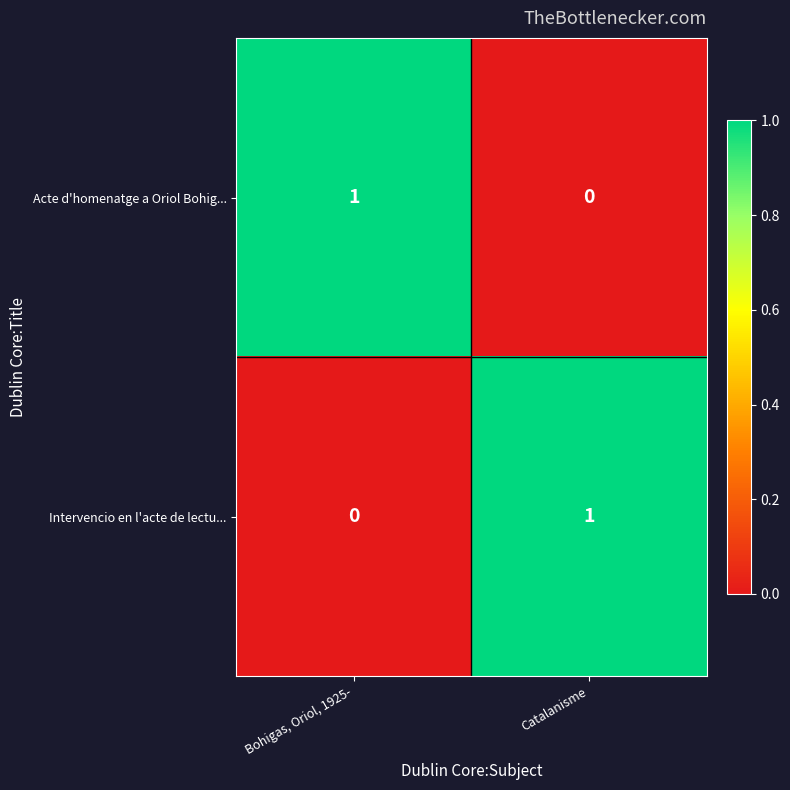

The value of Intervencio en l'acte de lectu... at Catalanisme is 1. True or false?

True